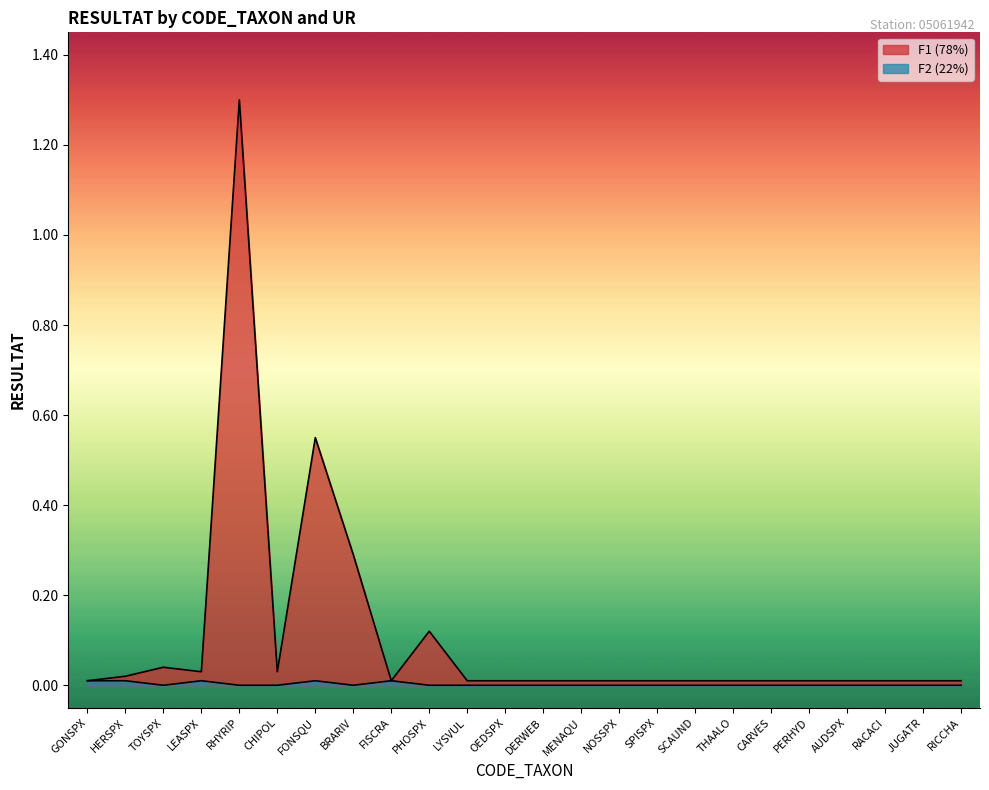

Reading left to right, what are all the values shown in this chart?

F1_RESULTAT: GONSPX=0.0	HERSPX=0.0	TOYSPX=0.0	LEASPX=0.0	RHYRIP=1.3	CHIPOL=0.0	FONSQU=0.6	BRARIV=0.3	FISCRA=0.0	PHOSPX=0.1	LYSVUL=0.0	OEDSPX=0.0	DERWEB=0.0	MENAQU=0.0	NOSSPX=0.0	SPISPX=0.0	SCAUND=0.0	THAALO=0.0	CARVES=0.0	PERHYD=0.0	AUDSPX=0.0	RACACI=0.0	JUGATR=0.0	RICCHA=0.0
F2_RESULTAT: GONSPX=0.0	HERSPX=0.0	TOYSPX=0.0	LEASPX=0.0	RHYRIP=0.0	CHIPOL=0.0	FONSQU=0.0	BRARIV=0.0	FISCRA=0.0	PHOSPX=0.0	LYSVUL=0.0	OEDSPX=0.0	DERWEB=0.0	MENAQU=0.0	NOSSPX=0.0	SPISPX=0.0	SCAUND=0.0	THAALO=0.0	CARVES=0.0	PERHYD=0.0	AUDSPX=0.0	RACACI=0.0	JUGATR=0.0	RICCHA=0.0